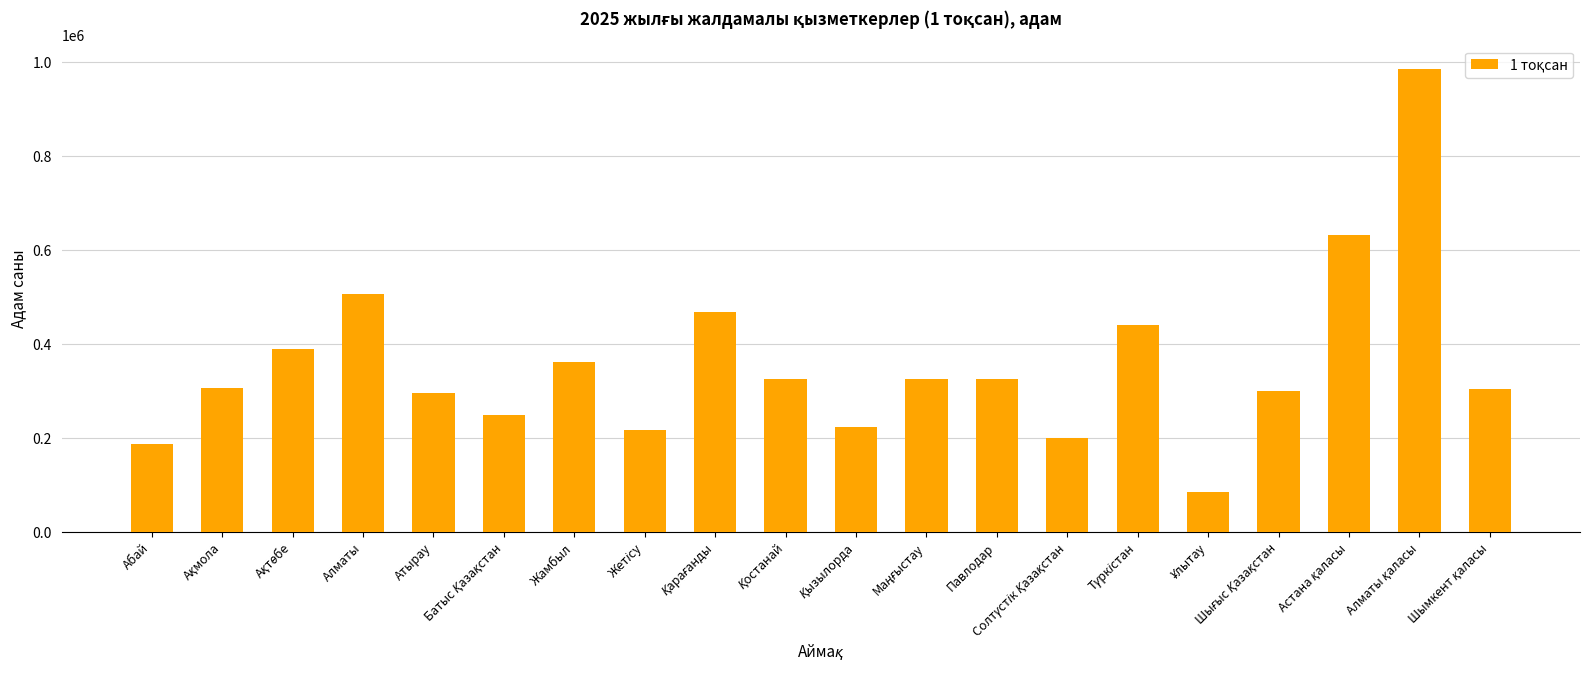

At which label is the value closest to 536263?

Алматы